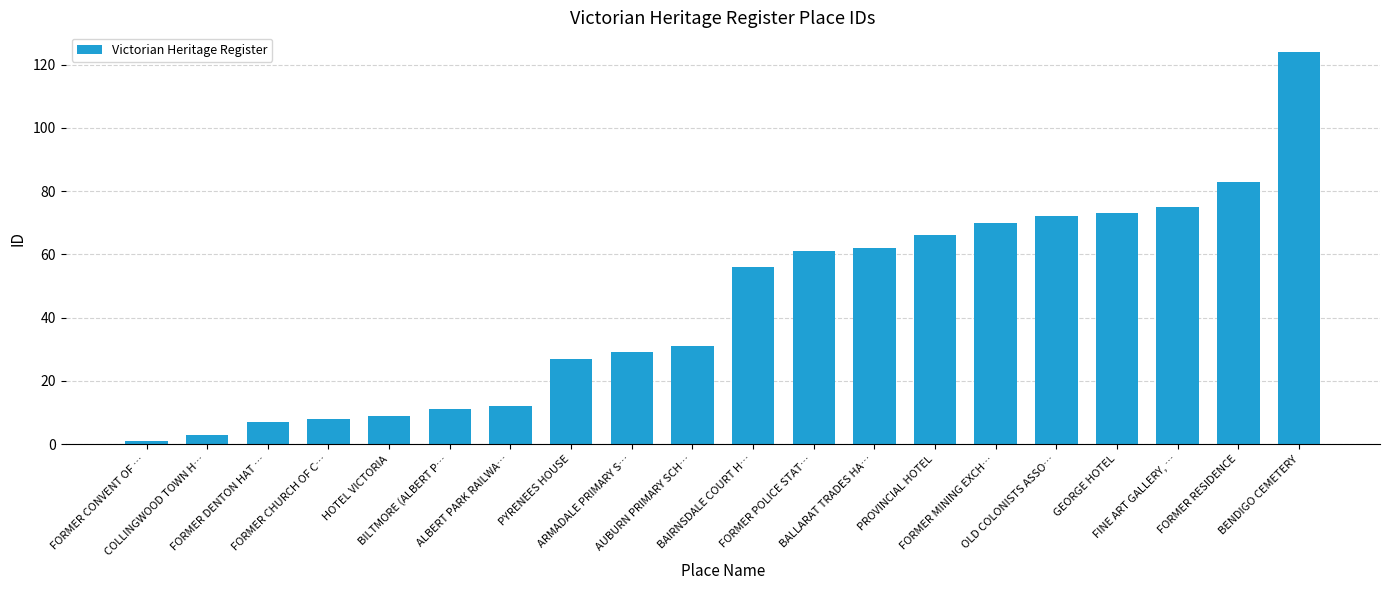

Reading left to right, what are all the values shown in this chart?

1	3	7	8	9	11	12	27	29	31	56	61	62	66	70	72	73	75	83	124